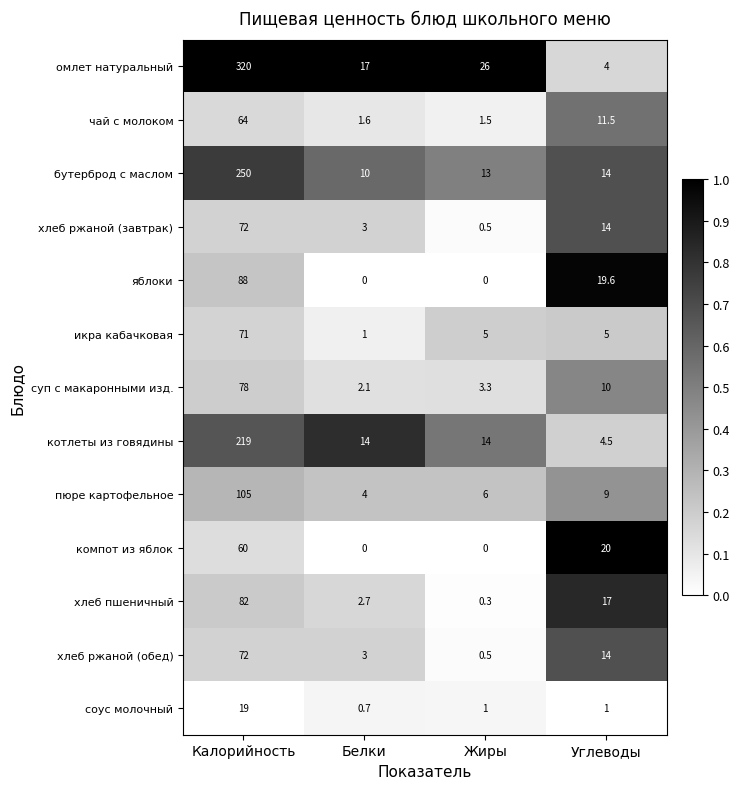

Count the number of data series in this chart.

13